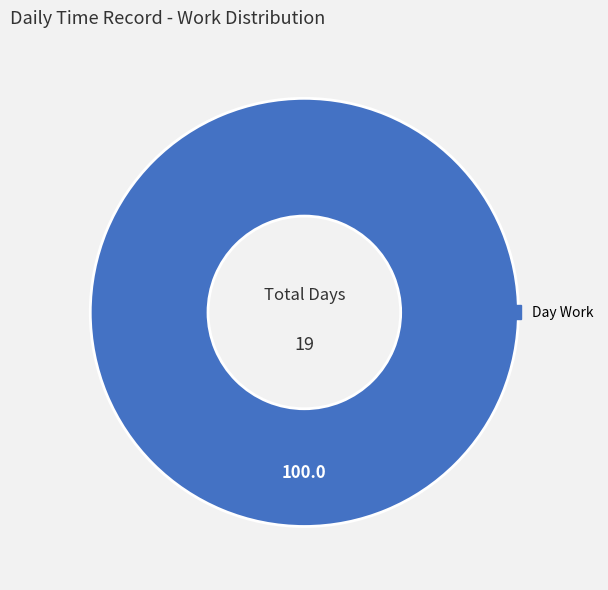

How many segments does this pie chart have?

1